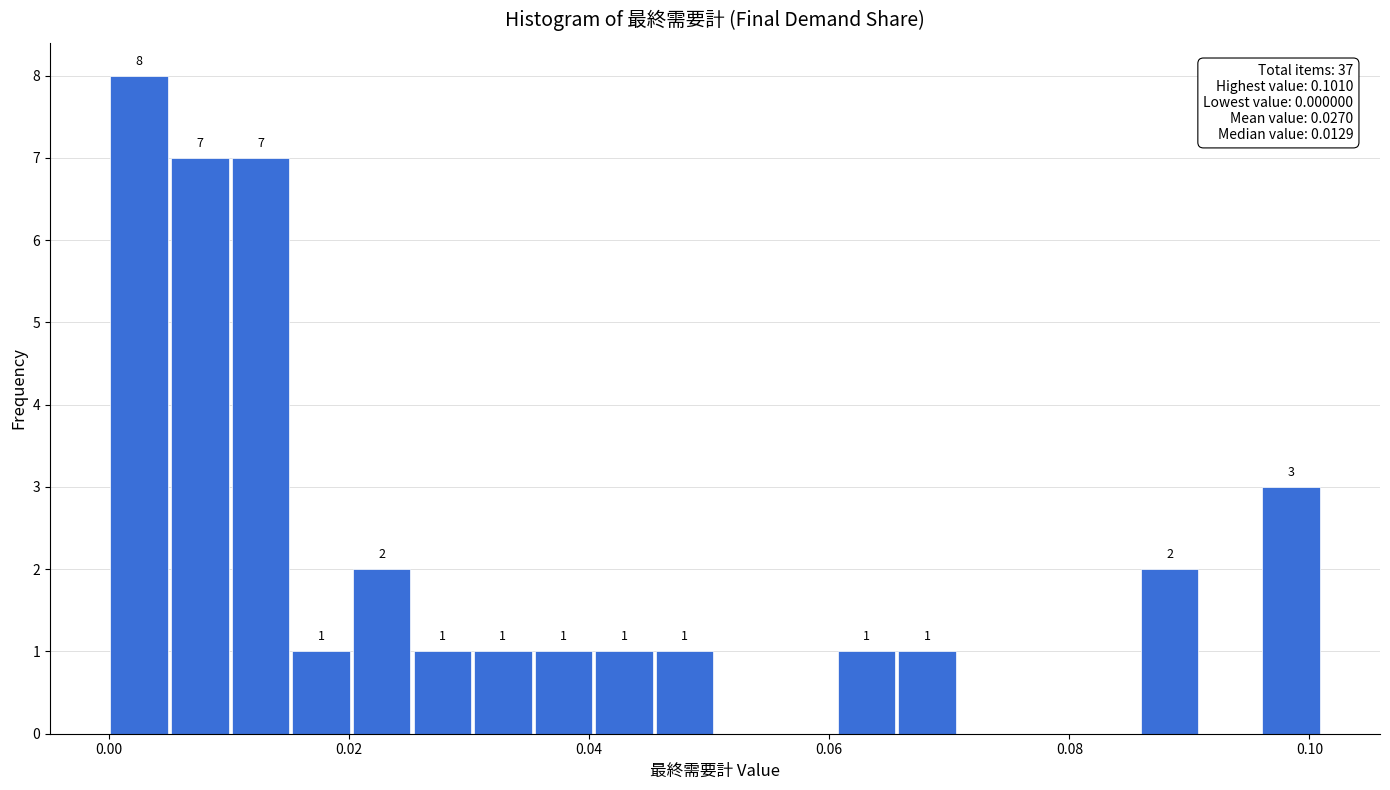

Read against the x-axis, roughly where is the centre of the tallest bar?

0.002